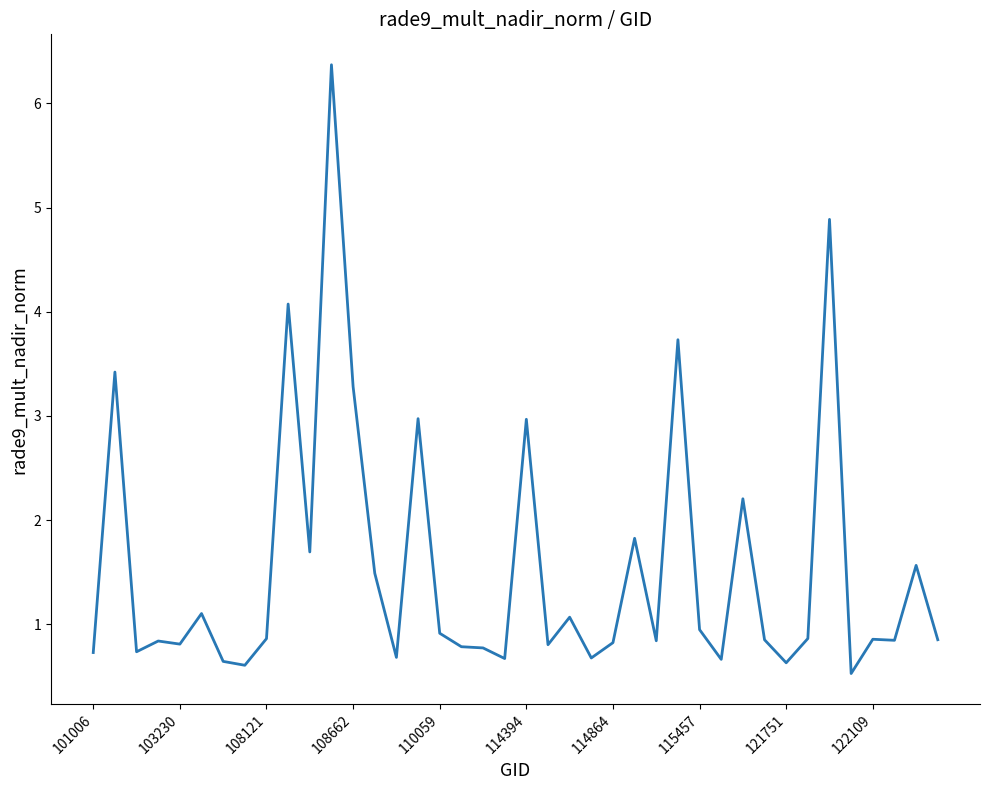

What is the maximum value shown in the chart?

6.4